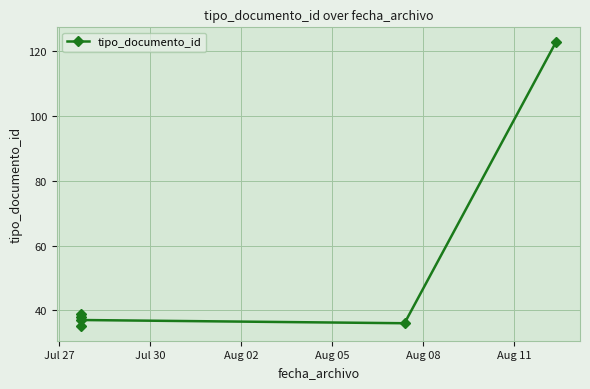

What is the average value?

51